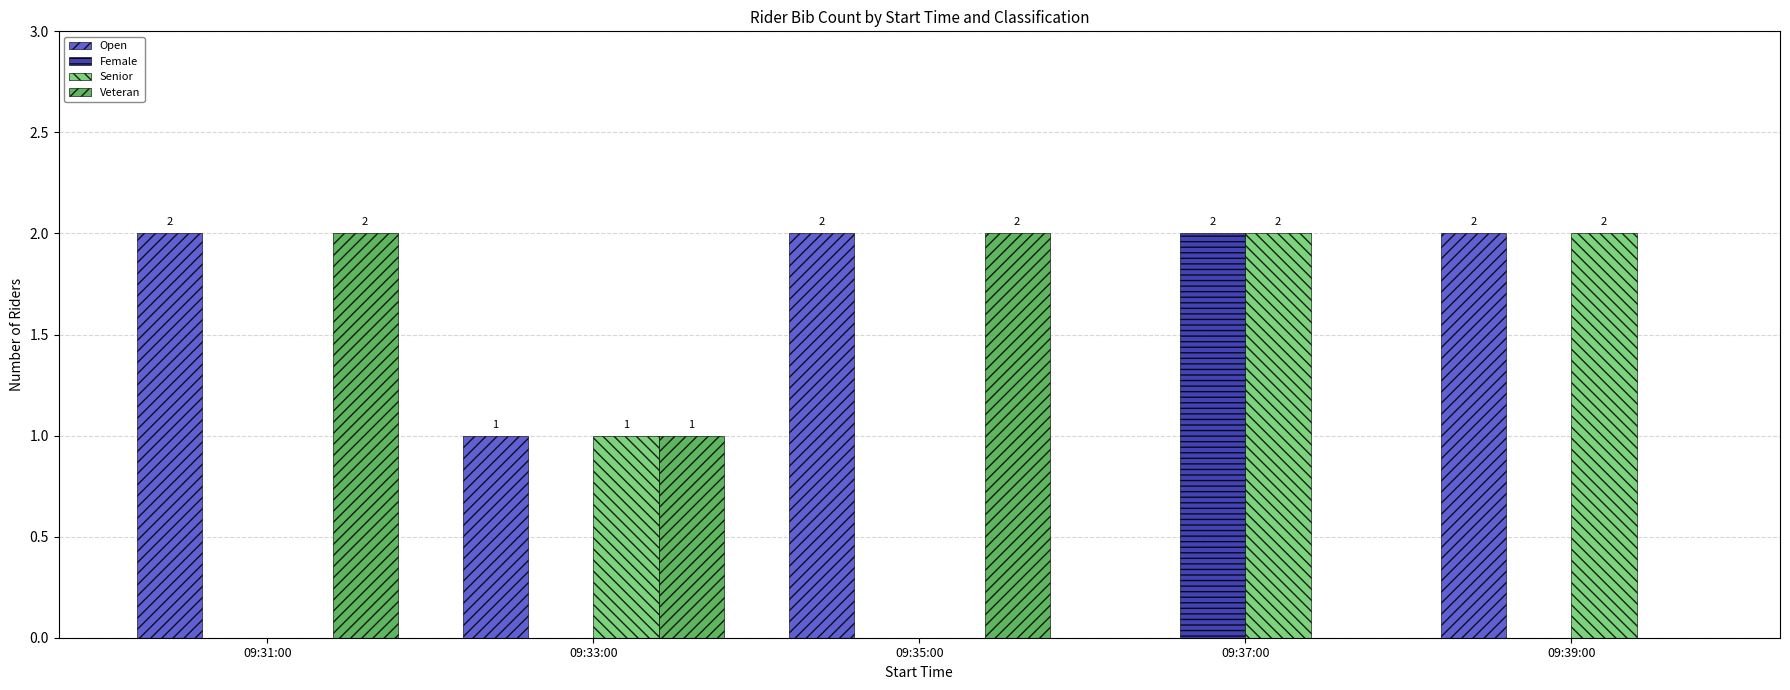

What is the sum of the Open values at 09:35:00 and 09:37:00?

2